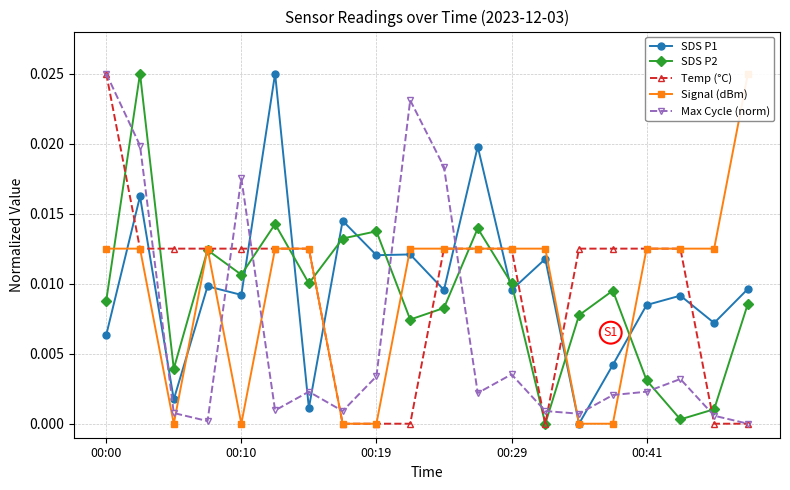

Between 6 and 18, which series saw the biggest shift?

Temp (°C)